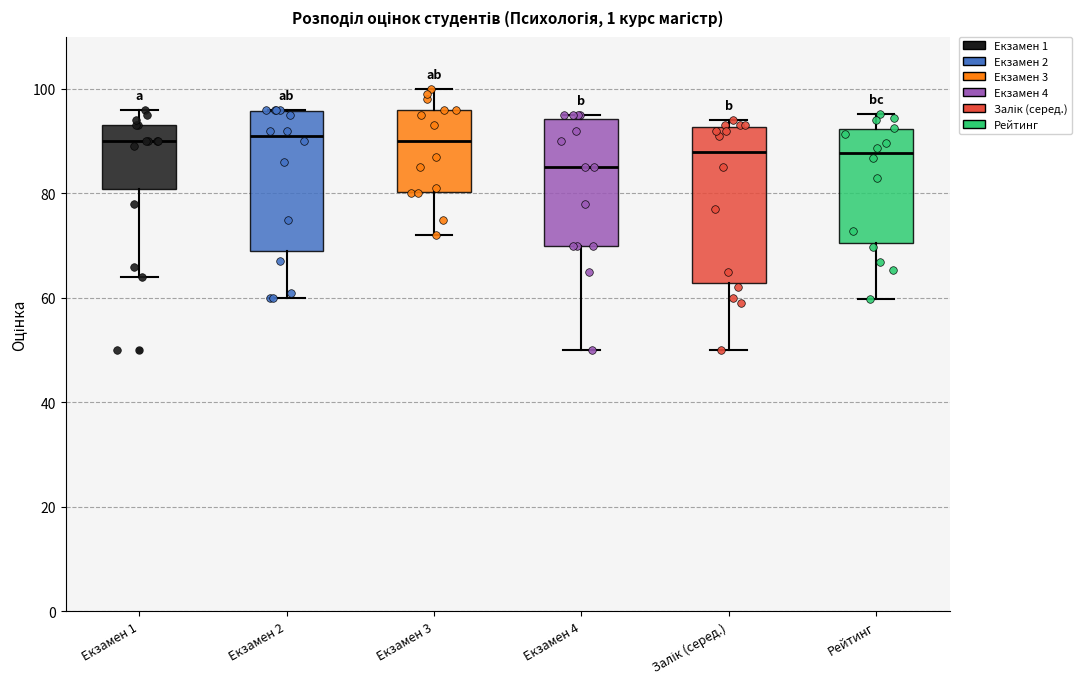

Where is the lower edge of the box for Екзамен 4 on the y-axis? The values are not printed on the chart, so give them approximately, as read against the axis.

70